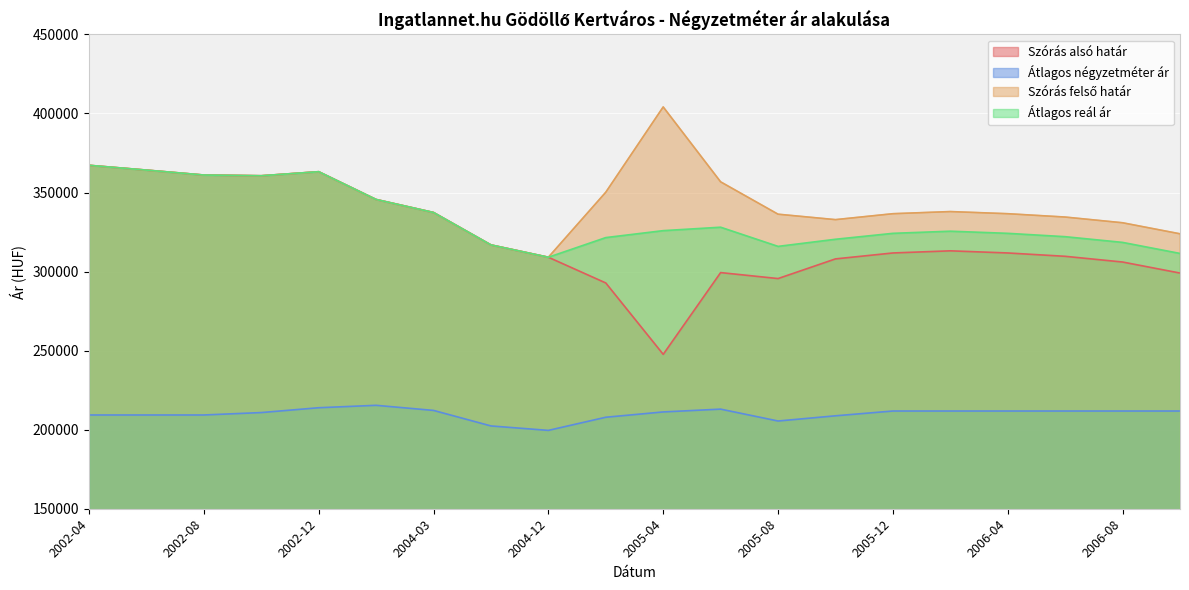

The Átlagos reál ár series shows 74129 at 2006-08. True or false?

False